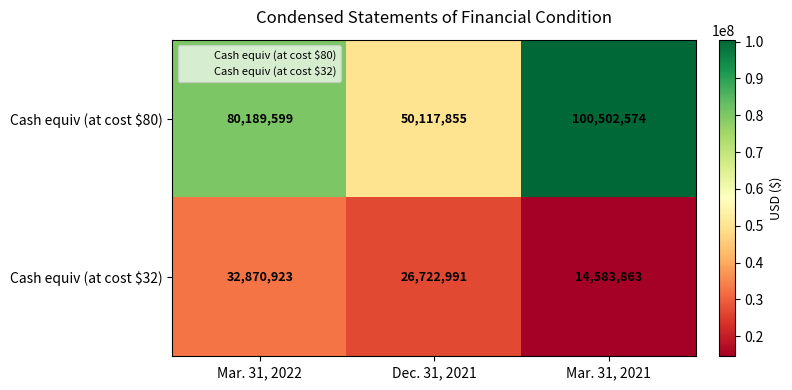

At Mar. 31, 2021, list the series in order from smallest to largest.

Cash equiv (at cost $32), Cash equiv (at cost $80)